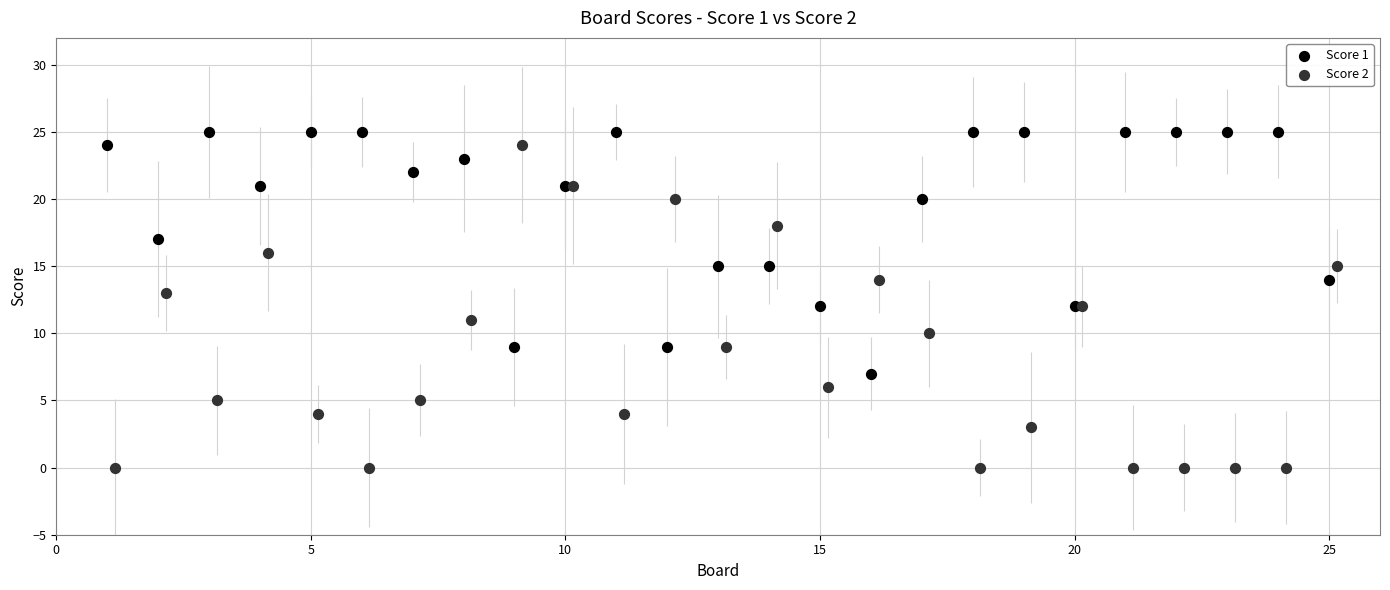

Which series contains the lowest Y value?

Score 2